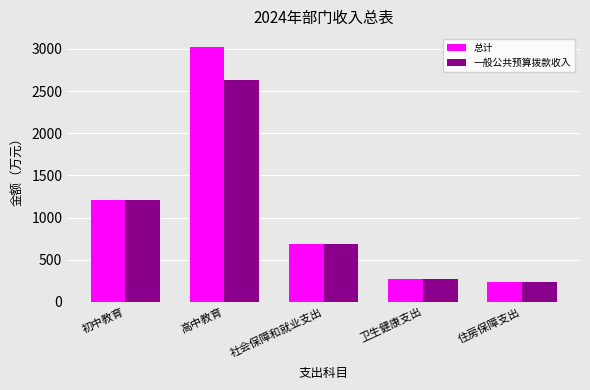

True or false: 总计 has a value of 687.7 at 社会保障和就业支出.

True